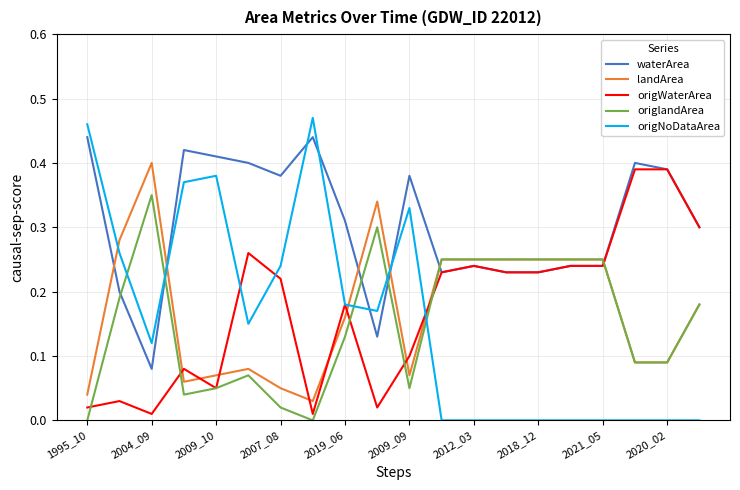

How many times do origNoDataArea and waterArea cross each other?

5